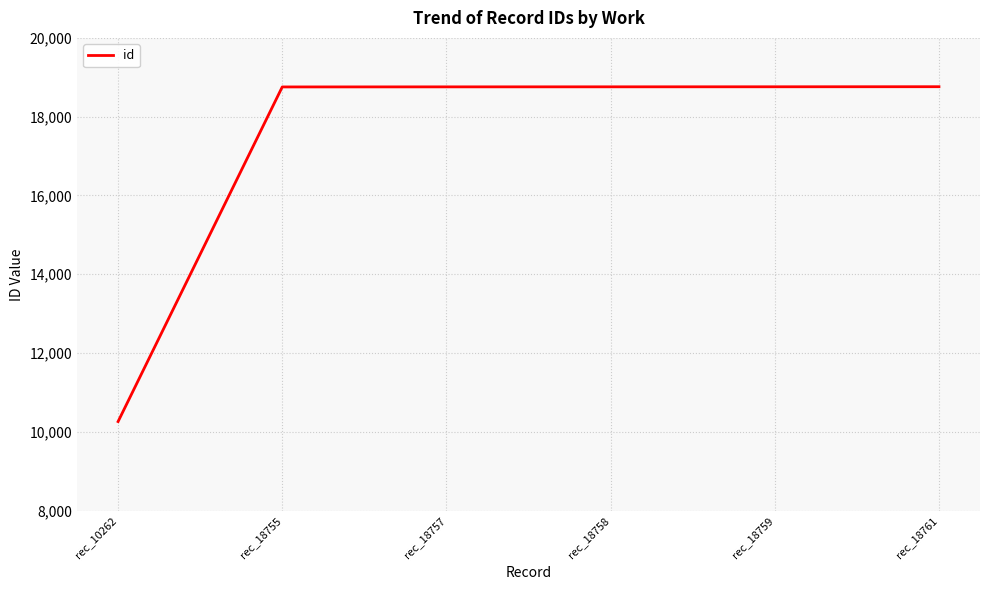

What is the smallest value displayed?

10262